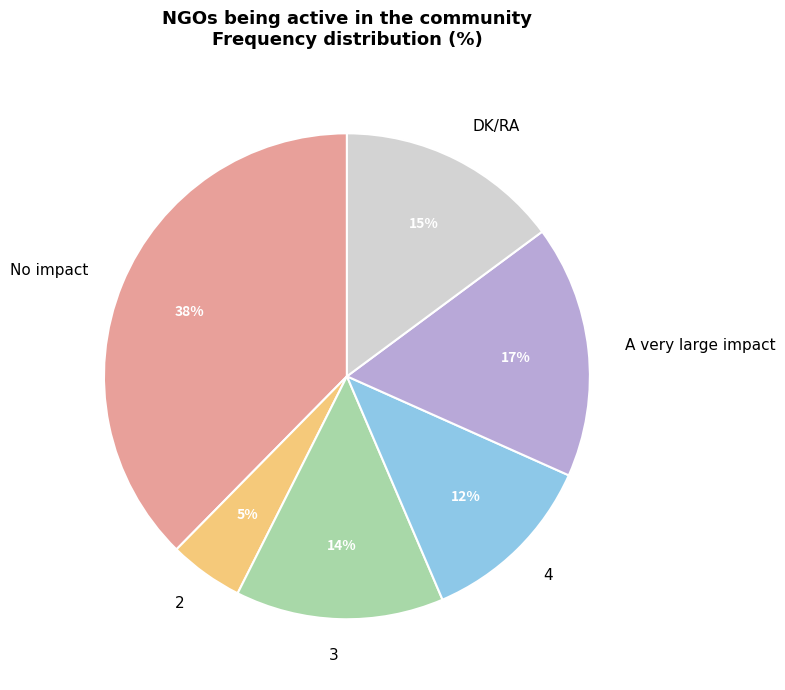

To the nearest percent, what is the average slice percentage?

17%